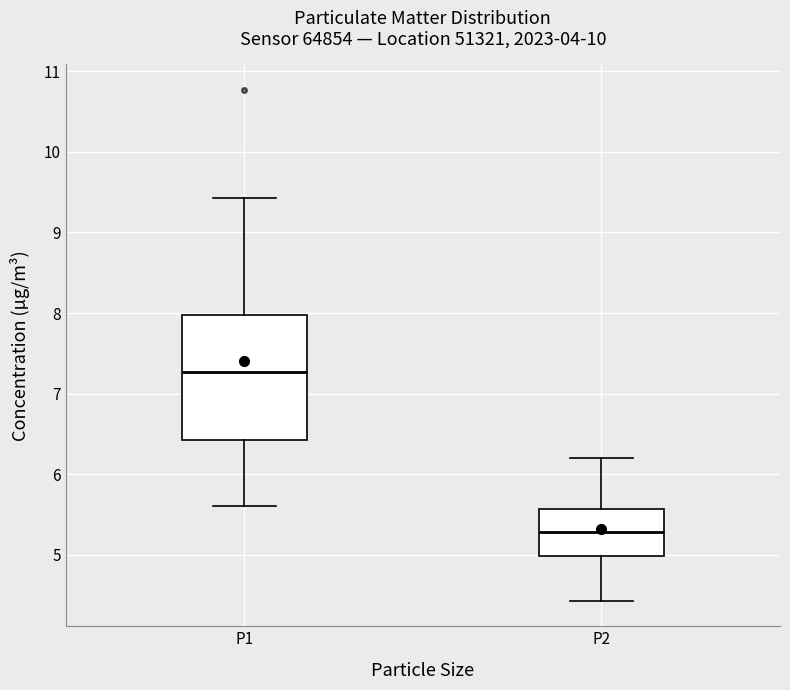

Where does the lower whisker of the box for P2 end on the y-axis? The values are not printed on the chart, so give them approximately, as read against the axis.

4.4